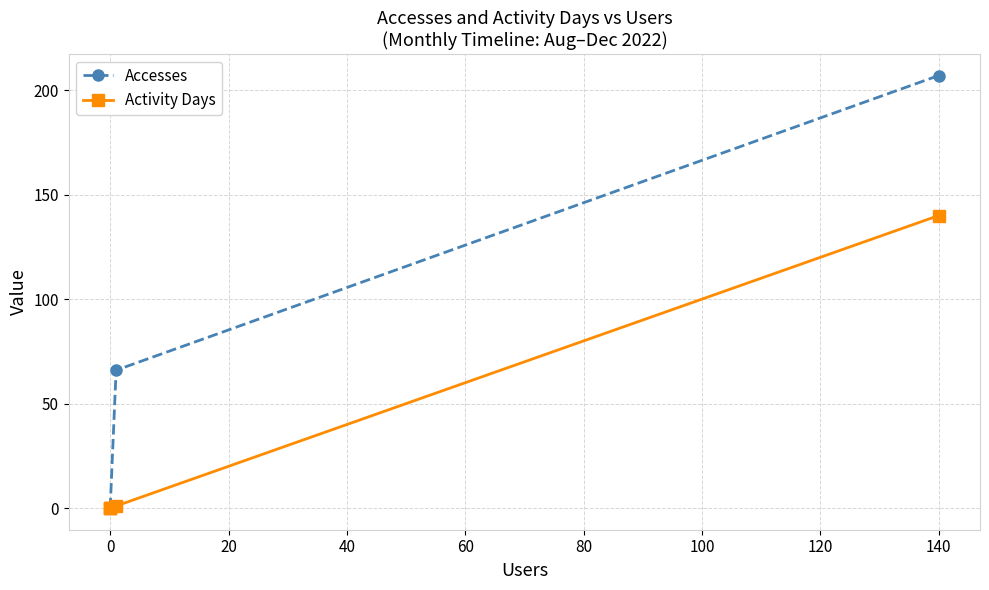

How many values in Activity Days are above zero?

2